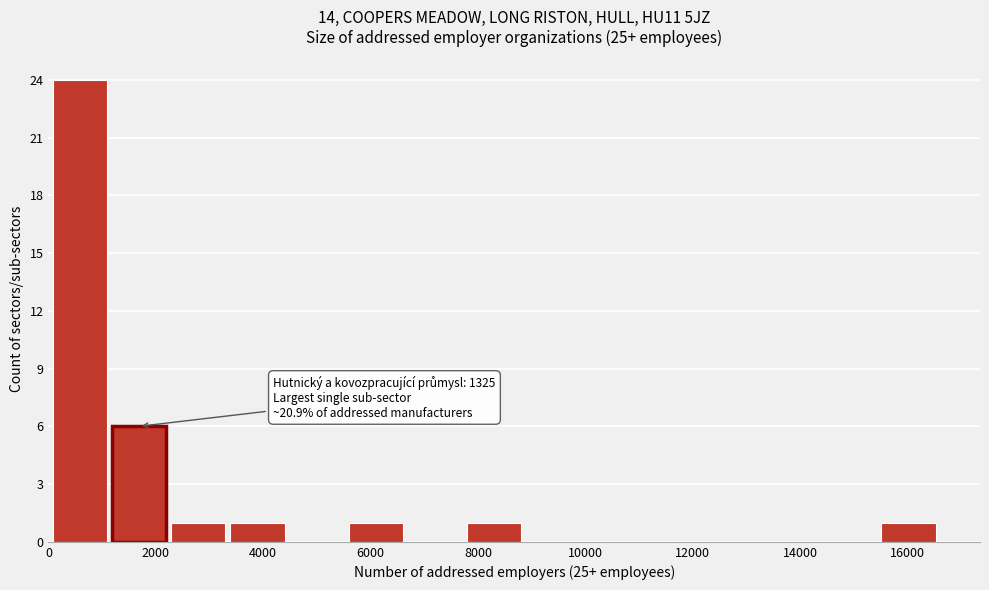

Over which range of the x-axis is the bar tallest?

0 to 1200